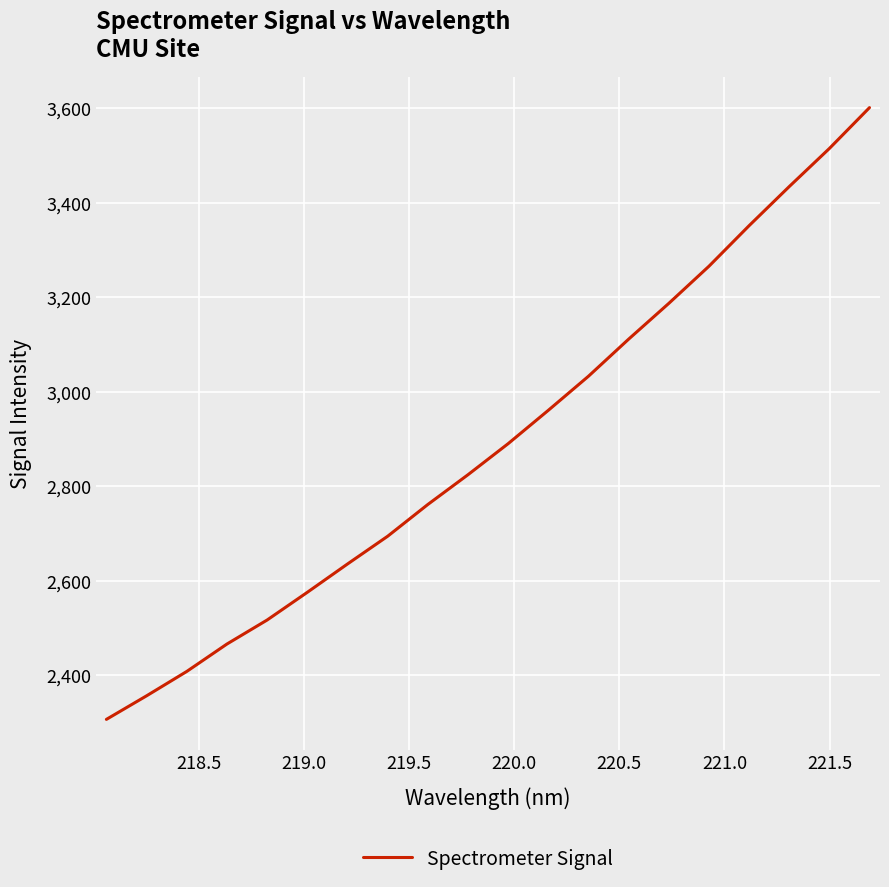

How many series are shown in this chart?

1